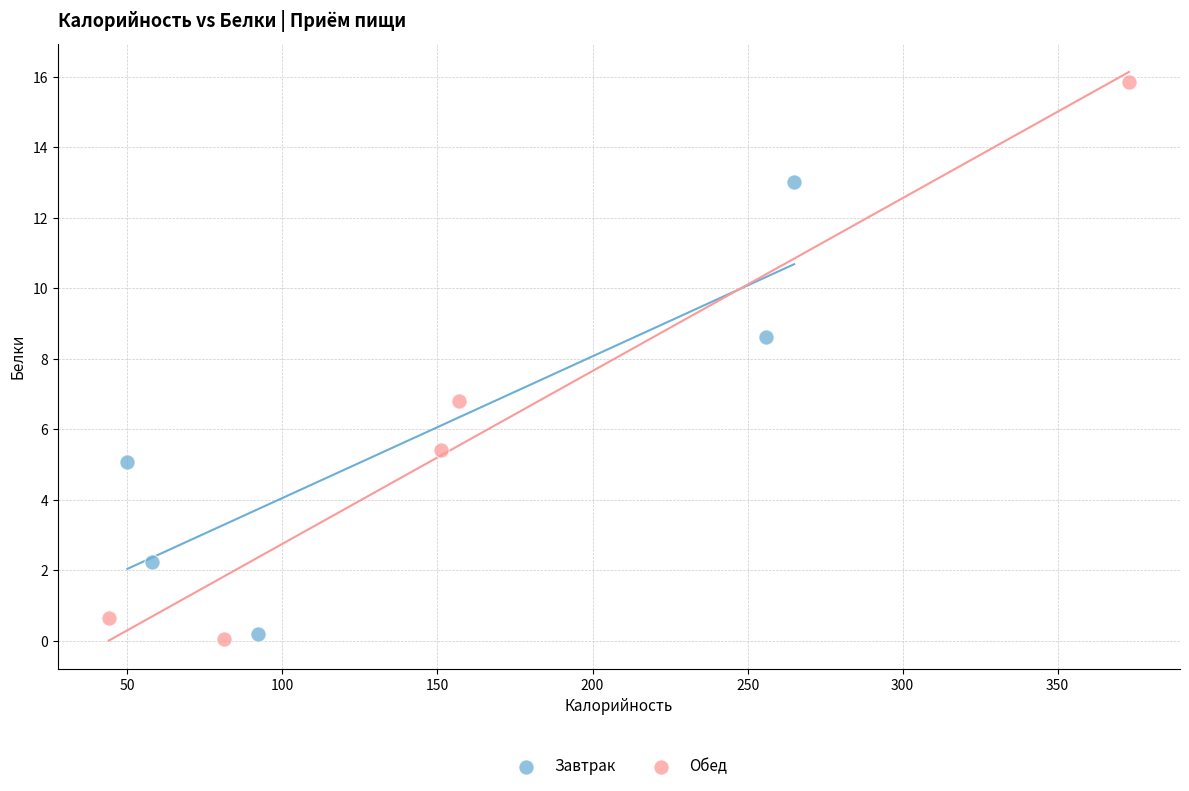

Which series has the largest Y range (max minus min)?

Обед